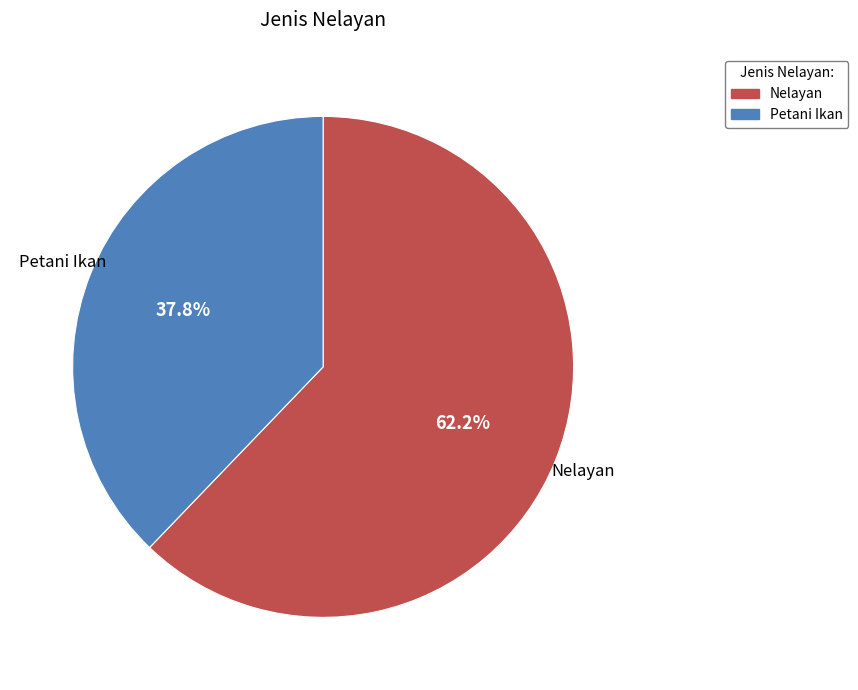

To the nearest percent, what is the combined percentage of Nelayan and Petani Ikan?

100%